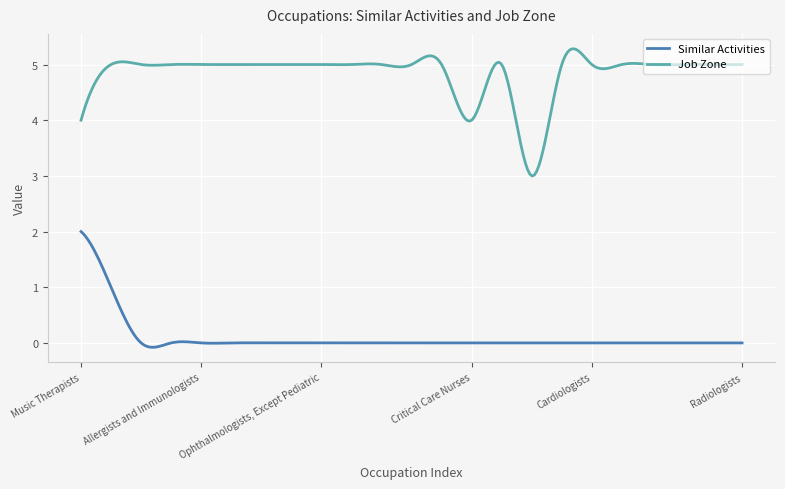

How many distinct data groups are displayed?

2